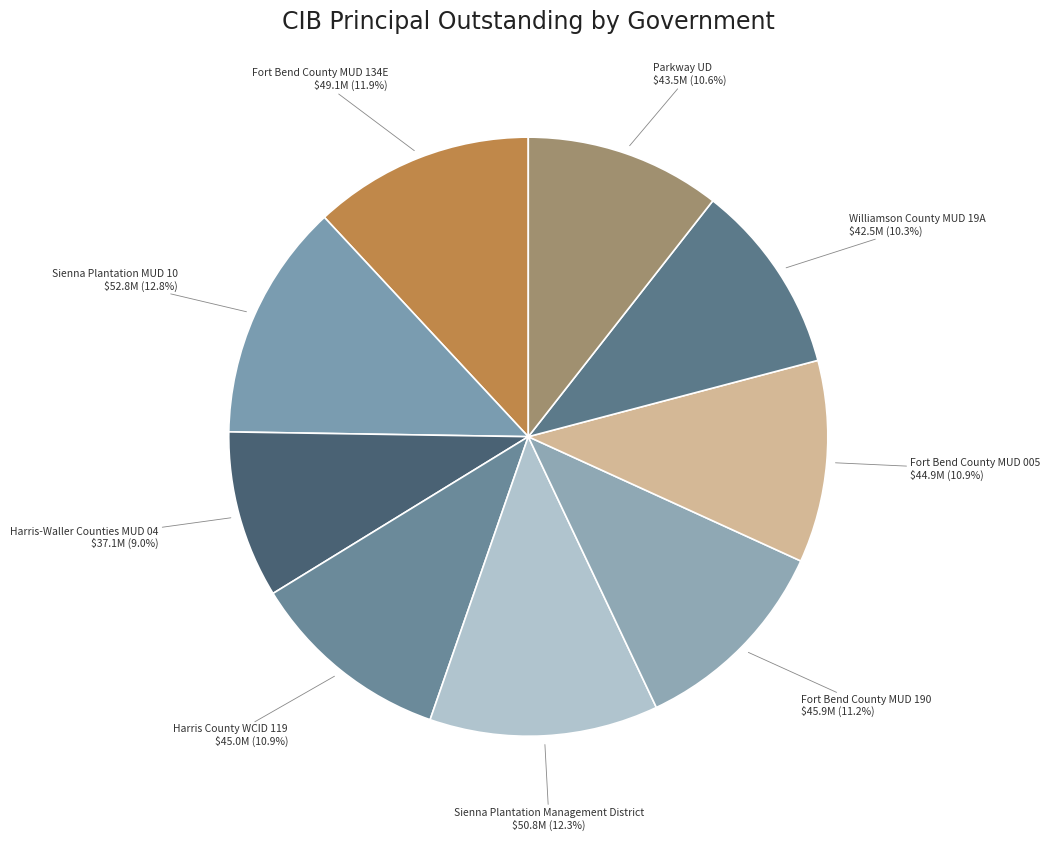

Rank the categories by value from lowest to highest.

Harris-Waller Counties MUD 04, Williamson County MUD 19A, Parkway UD, Fort Bend County MUD 005, Harris County WCID 119, Fort Bend County MUD 190, Fort Bend County MUD 134E, Sienna Plantation Management District, Sienna Plantation MUD 10